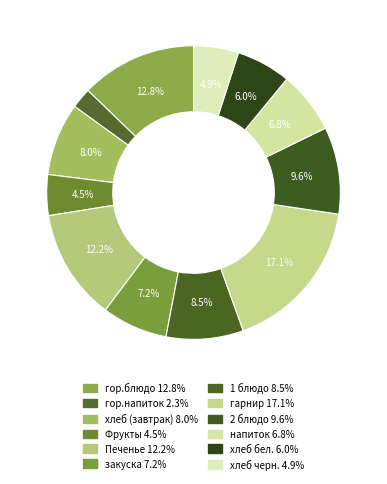

How many segments does this pie chart have?

12